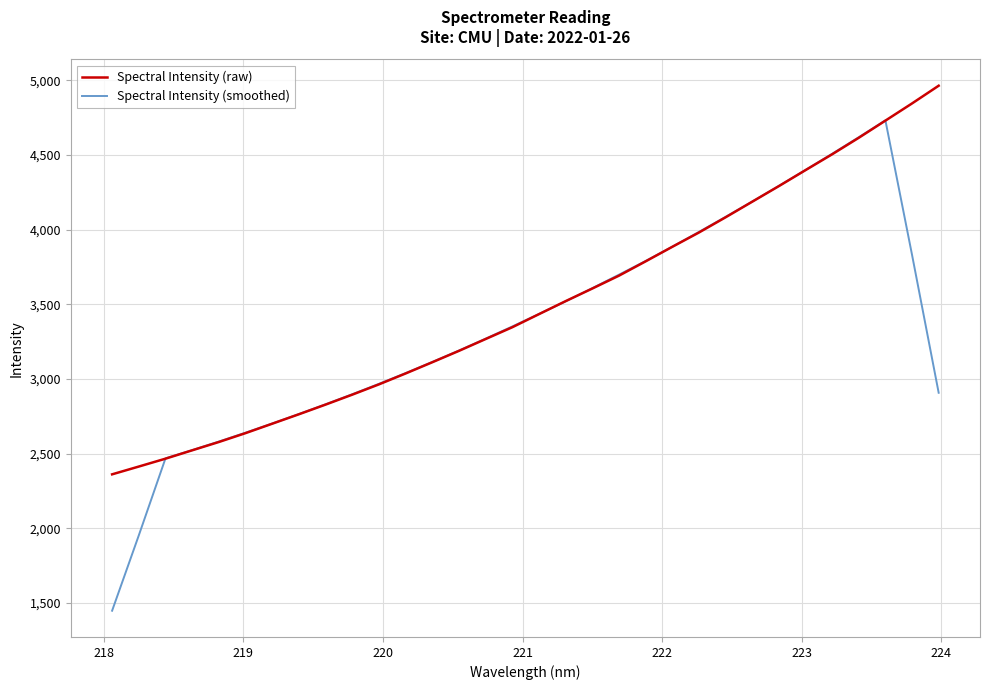

Which series has the largest range (max minus min)?

Spectral Intensity (smoothed)